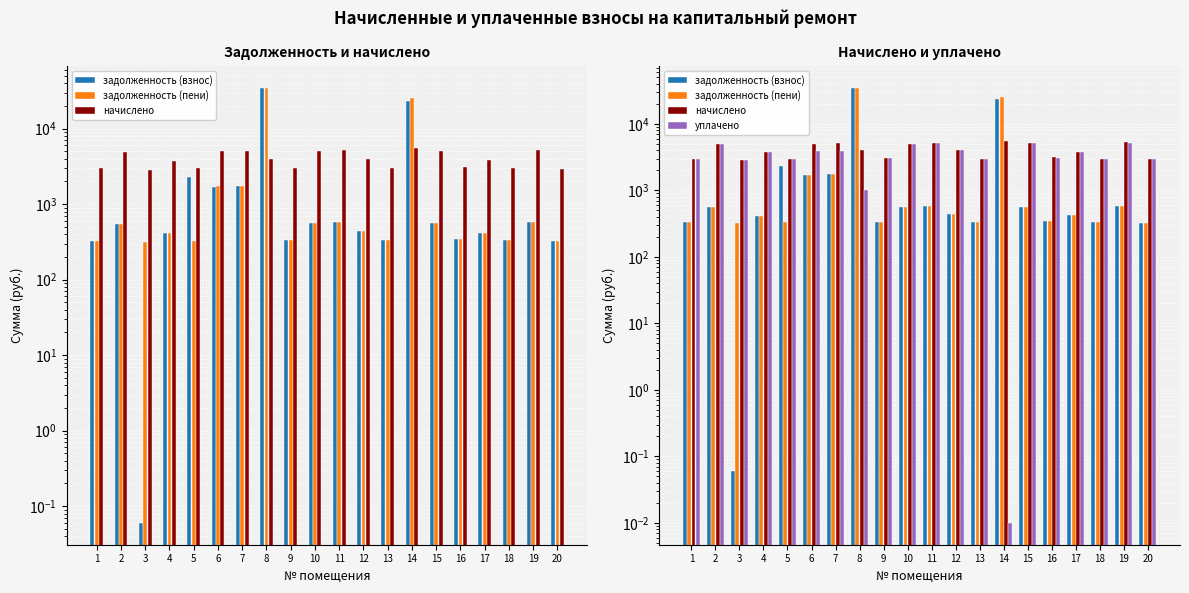

Reading left to right, what are all the values shown in this chart?

задолженность (взнос): 1=330.4	2=554.0	3=0.1	4=414.5	5=2300.0	6=1715.6	7=1731.2	8=34720.9	9=339.6	10=557.1	11=575.6	12=445.3	13=332.4	14=23396.5	15=567.4	16=347.8	17=421.7	18=334.5	19=583.8	20=327.3
задолженность (пени): 1=330.4	2=554.0	3=318.1	4=414.5	5=330.4	6=1718.8	7=1734.5	8=35050.6	9=339.6	10=557.1	11=575.6	12=445.3	13=332.4	14=25234.0	15=567.4	16=347.8	17=421.7	18=334.5	19=583.8	20=327.3
начислено: 1=2973.3	2=4986.4	3=2862.5	4=3730.5	5=2973.3	6=5060.2	7=5106.4	8=3989.1	9=3056.5	10=5014.1	11=5180.3	12=4007.5	13=2991.8	14=5512.7	15=5106.4	16=3130.3	17=3795.2	18=3010.3	19=5254.1	20=2945.6
уплачено: 1=2960.8	2=4965.3	3=2850.3	4=3714.8	5=2960.8	6=3887.2	7=3922.7	8=1000.0	9=3043.6	10=4992.9	11=5158.4	12=3990.6	13=2979.2	14=0.0	15=5084.9	16=3117.1	17=3779.2	18=2997.6	19=5231.9	20=2933.2